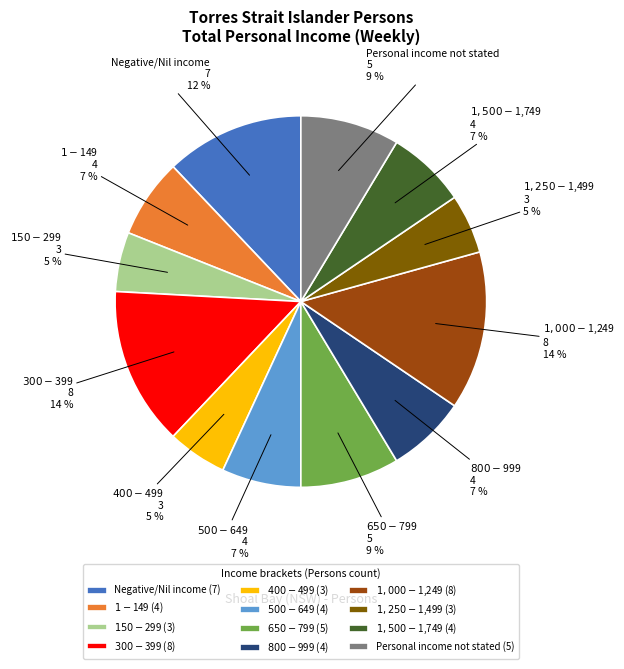

Is it true that $150-$299 is 1% of the pie?

False